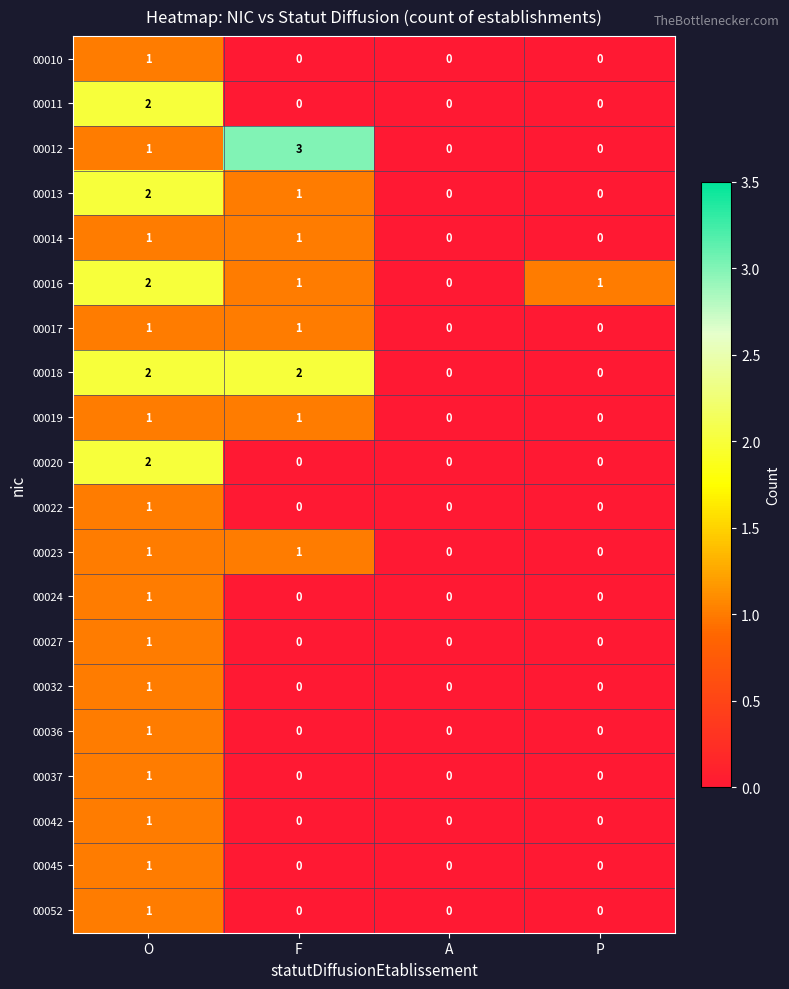

The 00024 series shows 1 at O. True or false?

True